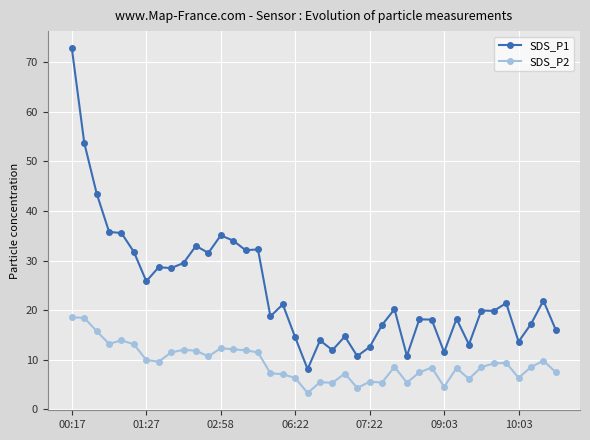

What is the difference between the maximum and minimum values in the SDS_P2 series?

15.3